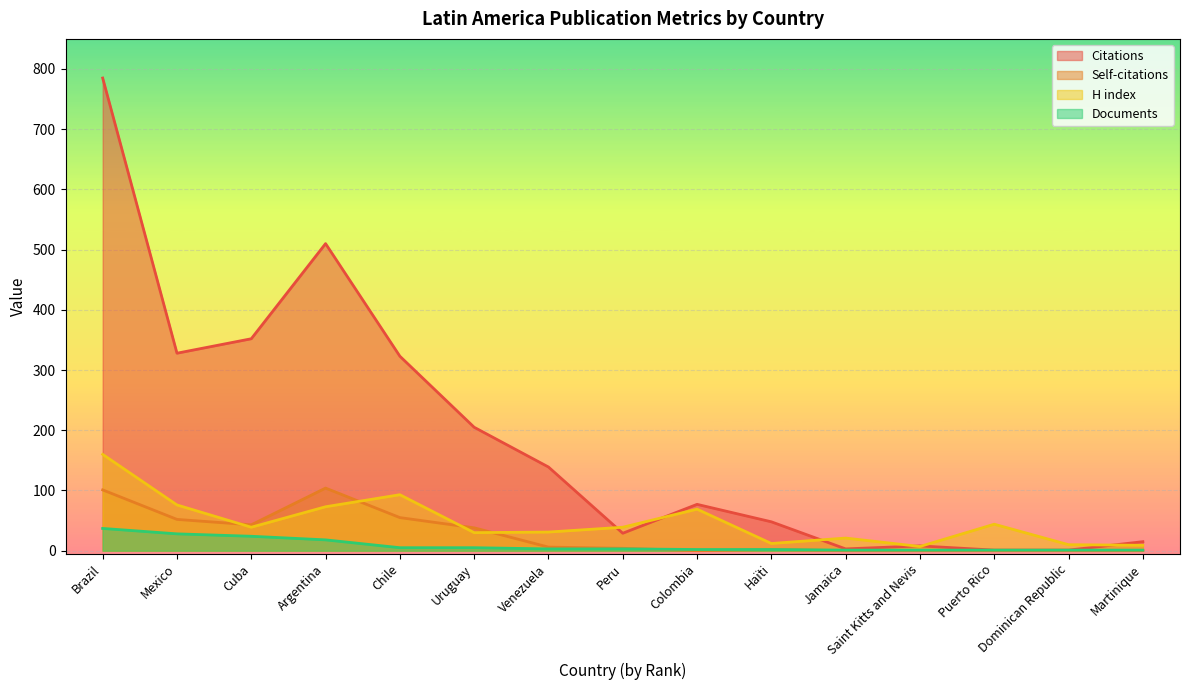

What is the difference between the second highest and minimum values in the H index series?

86